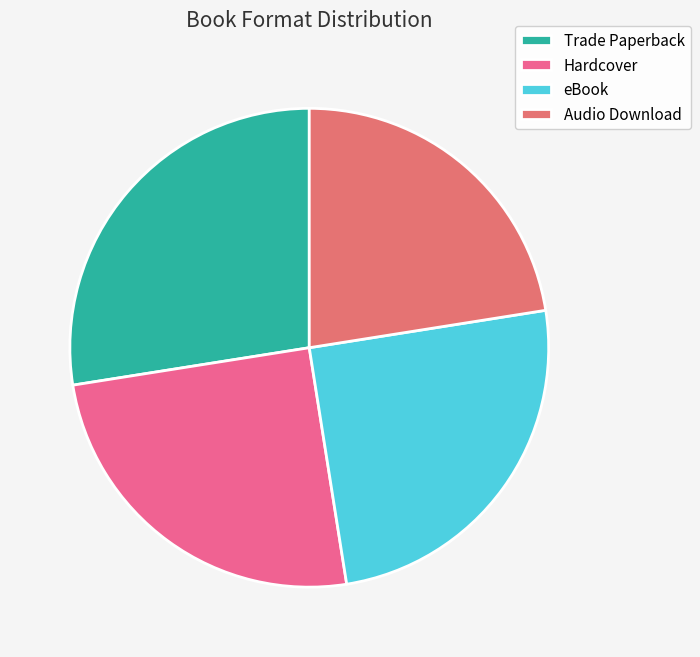

How many slices are in this pie chart?

4